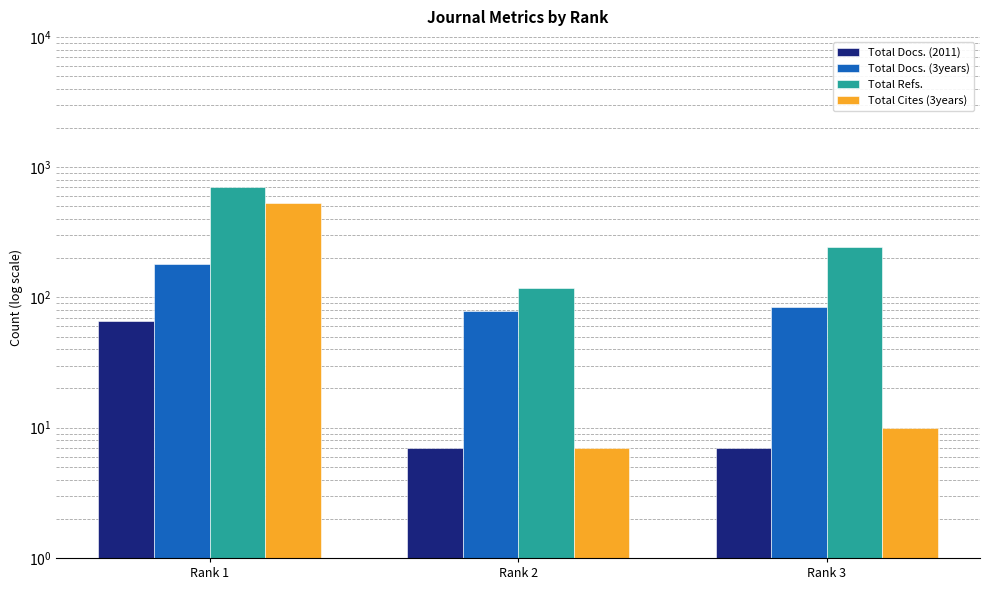

Is it true that Total Docs. (3years) equals 84 at Rank 3?

True